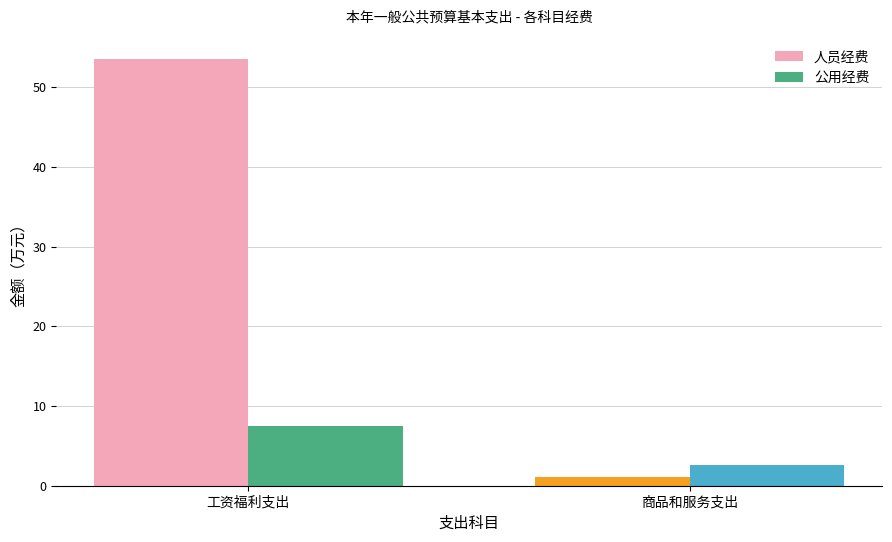

What are all the series names shown in the legend?

人员经费, 公用经费